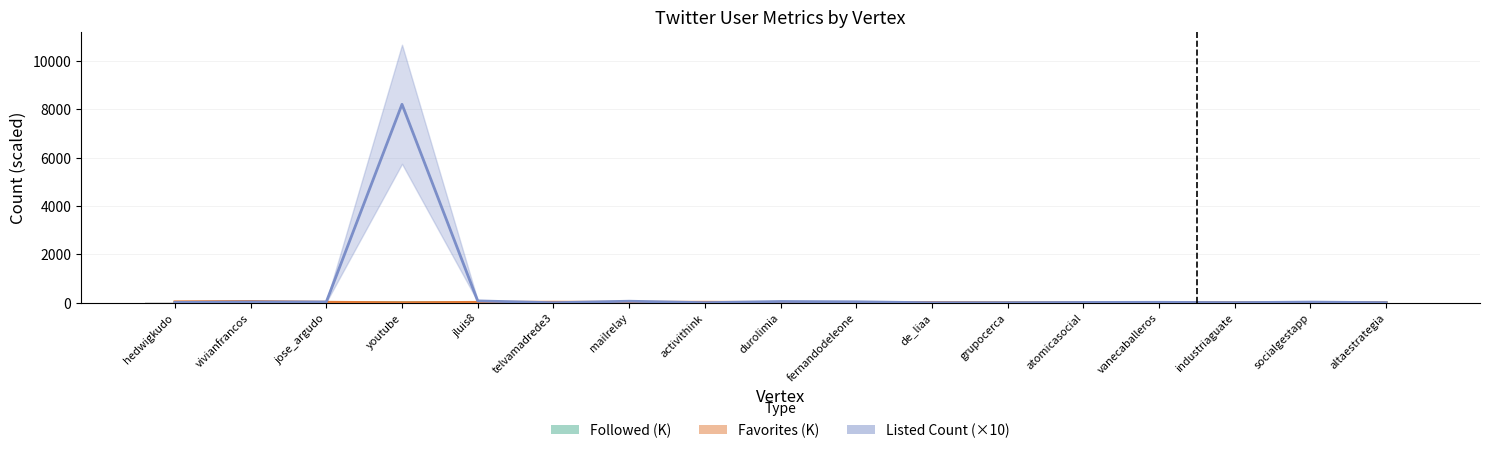

Which series has the largest total across all categories?

Listed Count (×10)